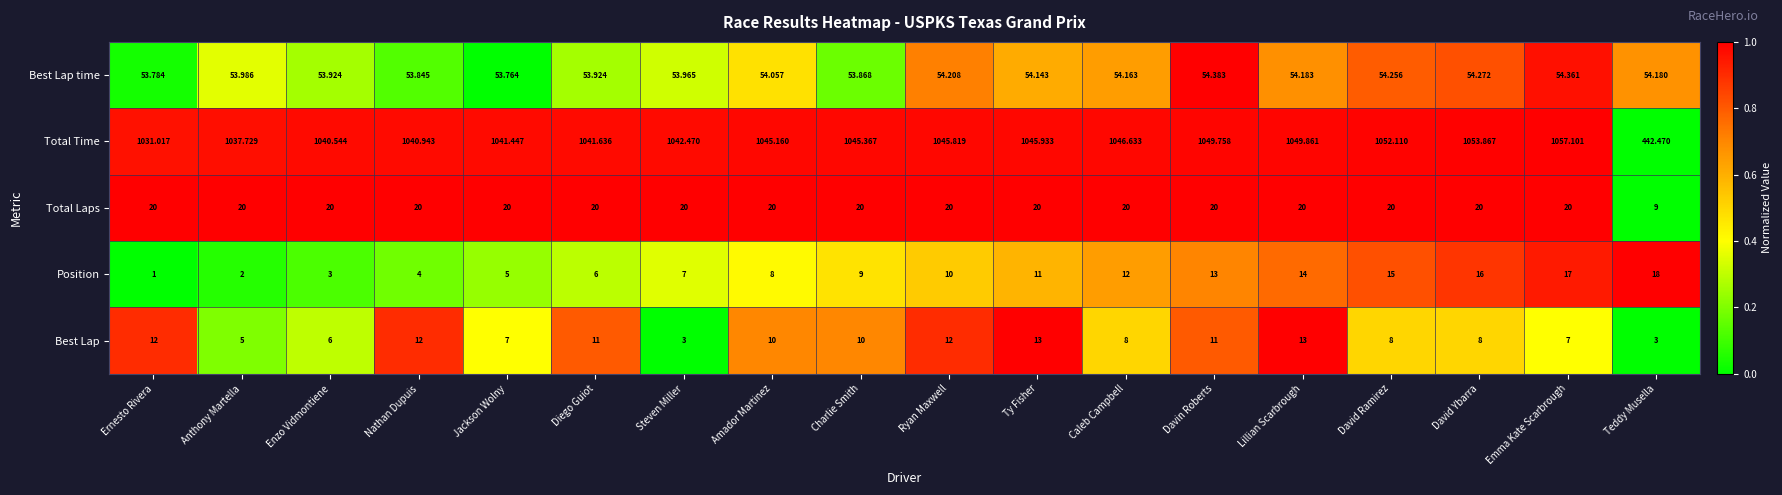

Which series has the largest range (max minus min)?

Total Time